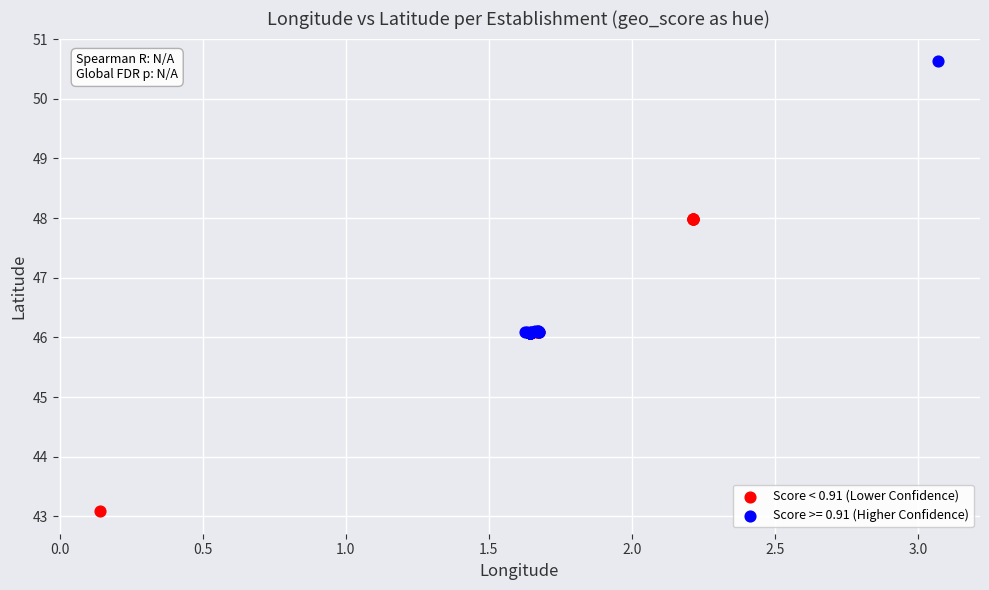

Which series has the largest Y range (max minus min)?

Score < 0.91 (Lower Confidence)